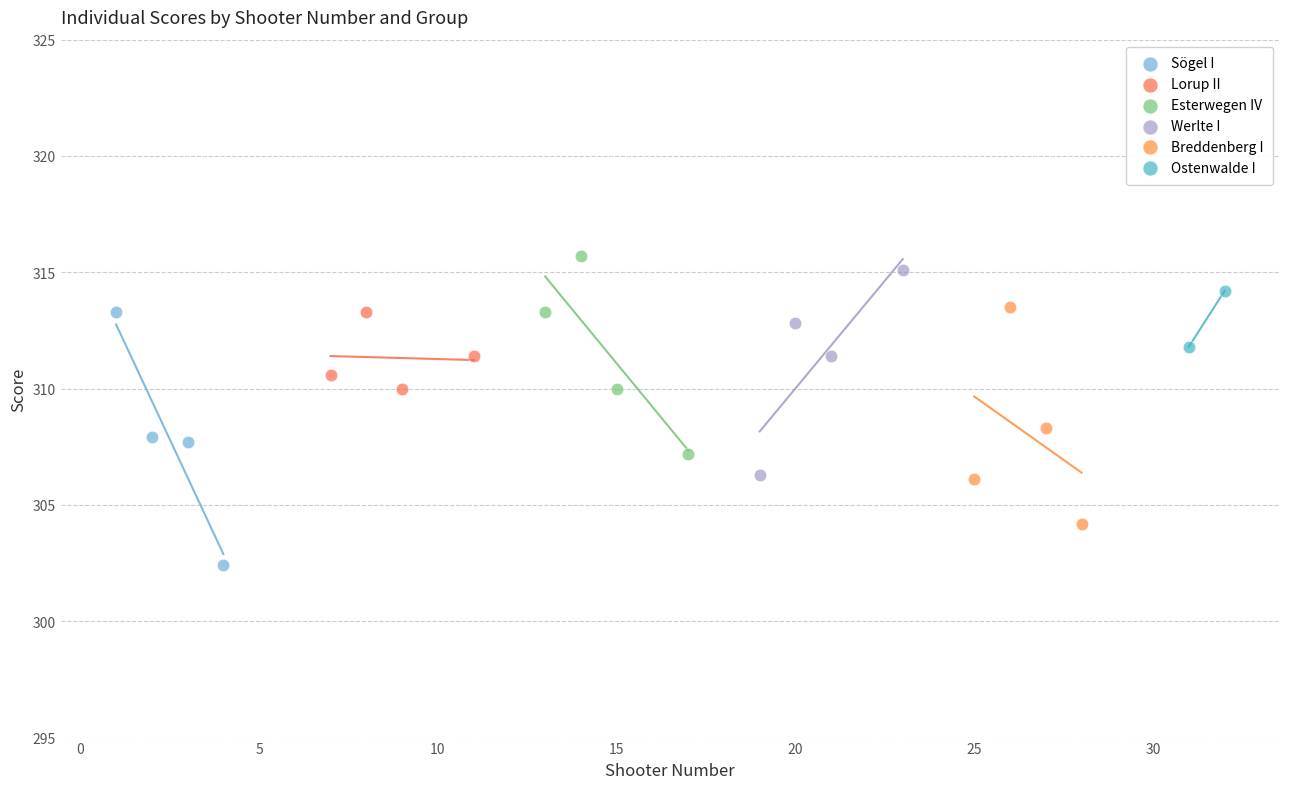

Which series has the widest spread of Y values?

Sögel I